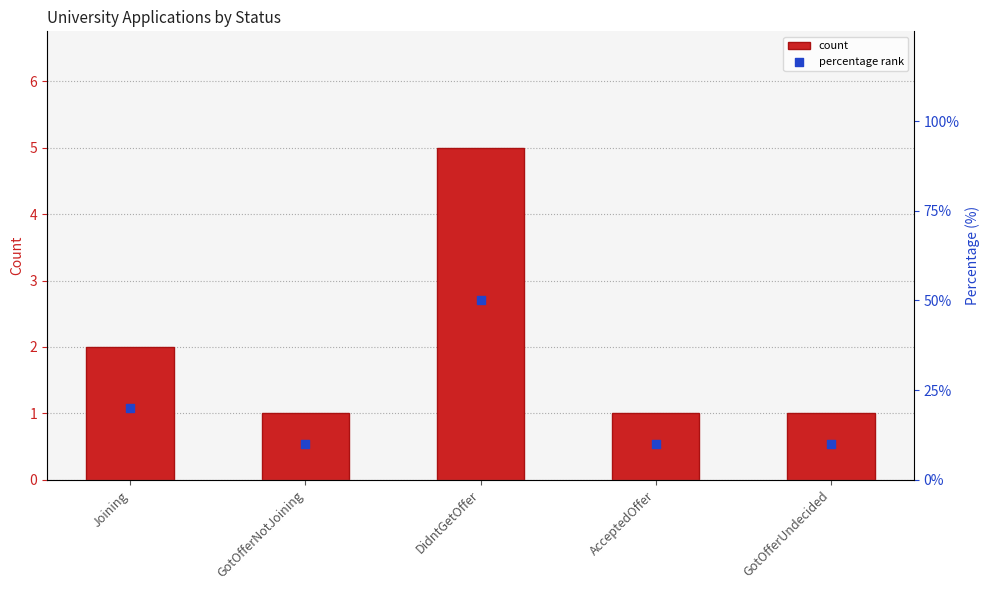

Which series reaches the maximum Y coordinate?

percentage rank